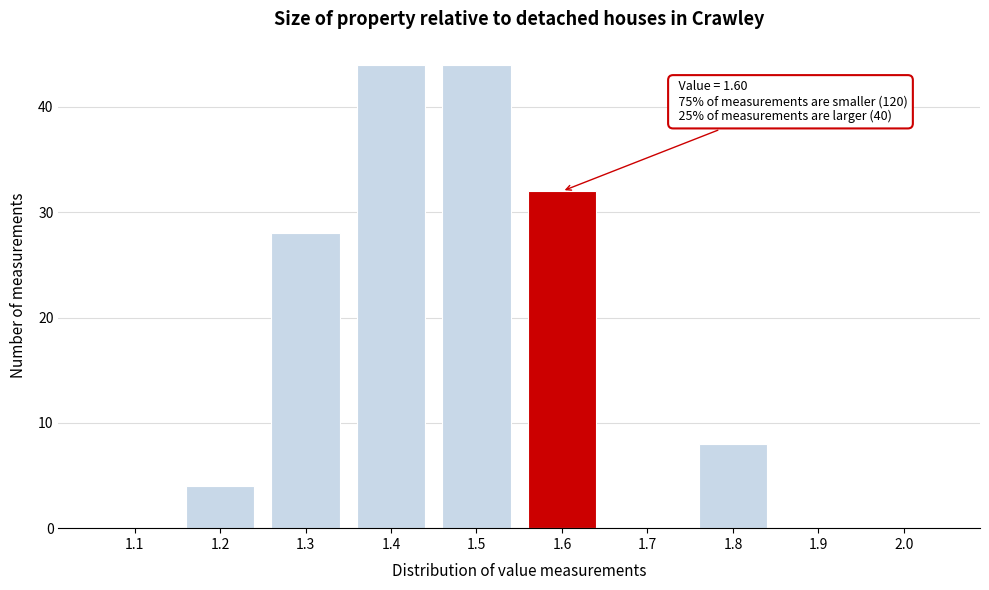

Reading left to right, list all the values displayed in this chart.

1.1=0	1.2=4	1.3=28	1.4=44	1.5=44	1.6=32	1.7=0	1.8=8	1.9=0	2.0=0